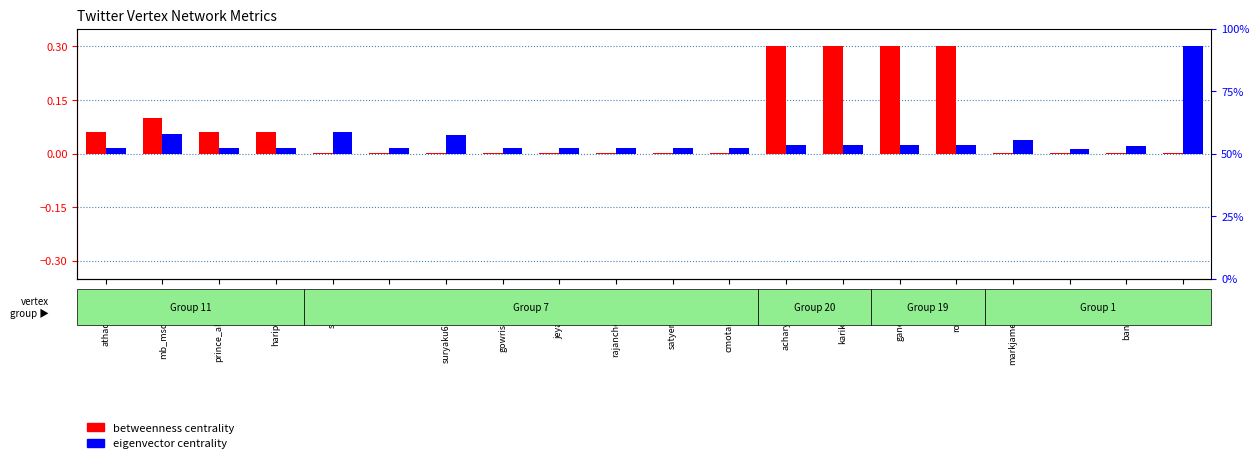

What is the average value of the betweenness centrality series?

0.1